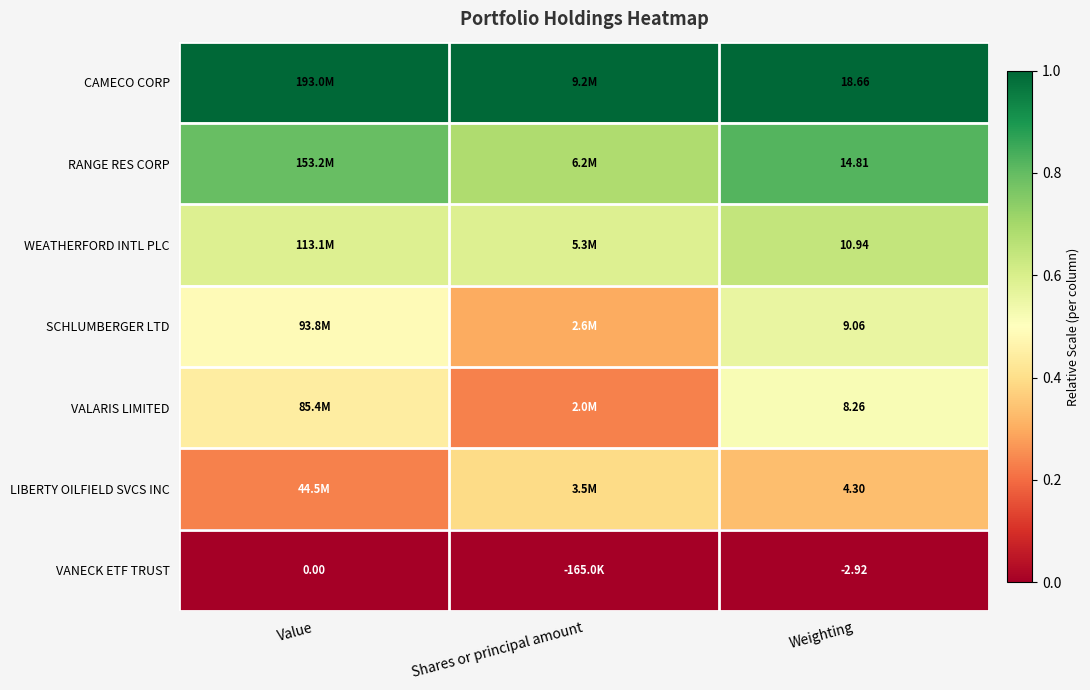

Rank the series by their maximum value, from highest to lowest.

CAMECO CORP, RANGE RES CORP, WEATHERFORD INTL PLC, SCHLUMBERGER LTD, VALARIS LIMITED, LIBERTY OILFIELD SVCS INC, VANECK ETF TRUST